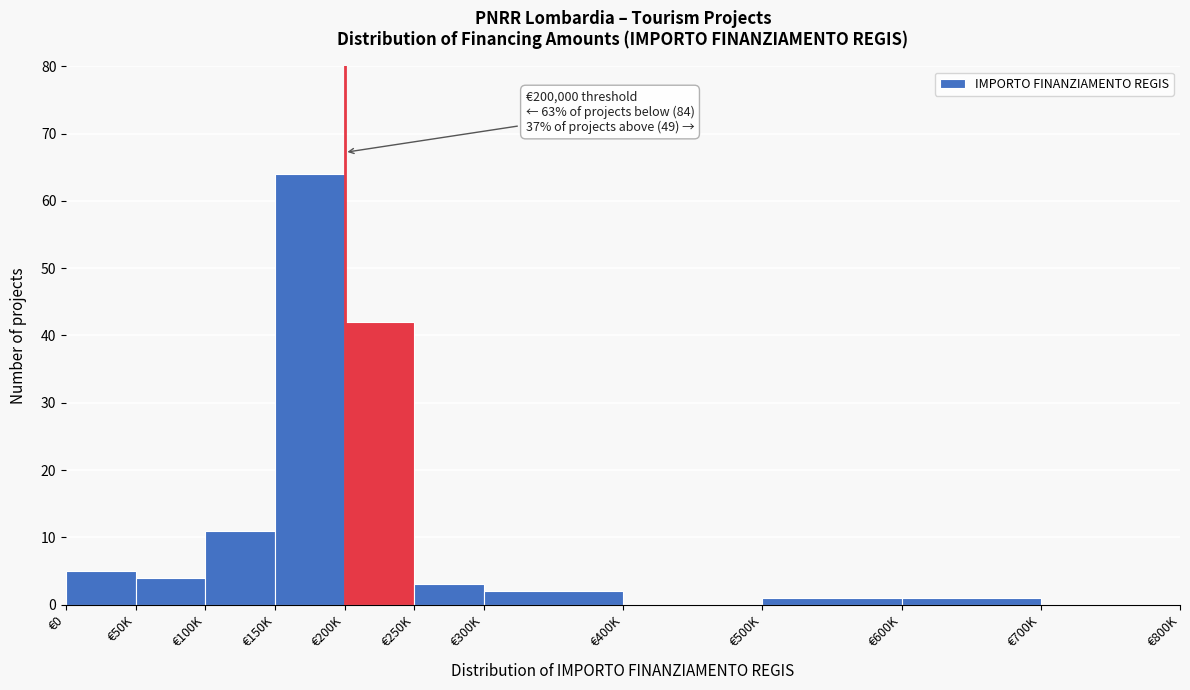

Reading left to right, extract all data points from this chart.

€0=5	€50K=4	€100K=11	€150K=64	€200K=42	€250K=3	€300K=2	€400K=0	€500K=1	€600K=1	€700K=0